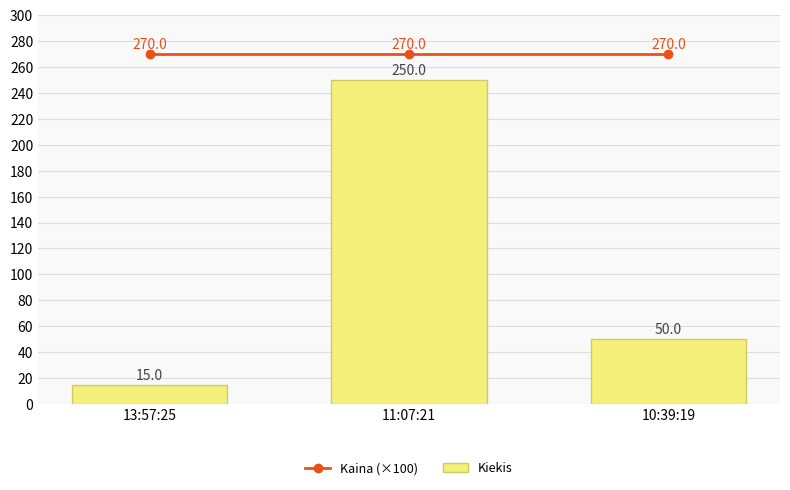

How many values in the Kiekis series exceed 50?

1